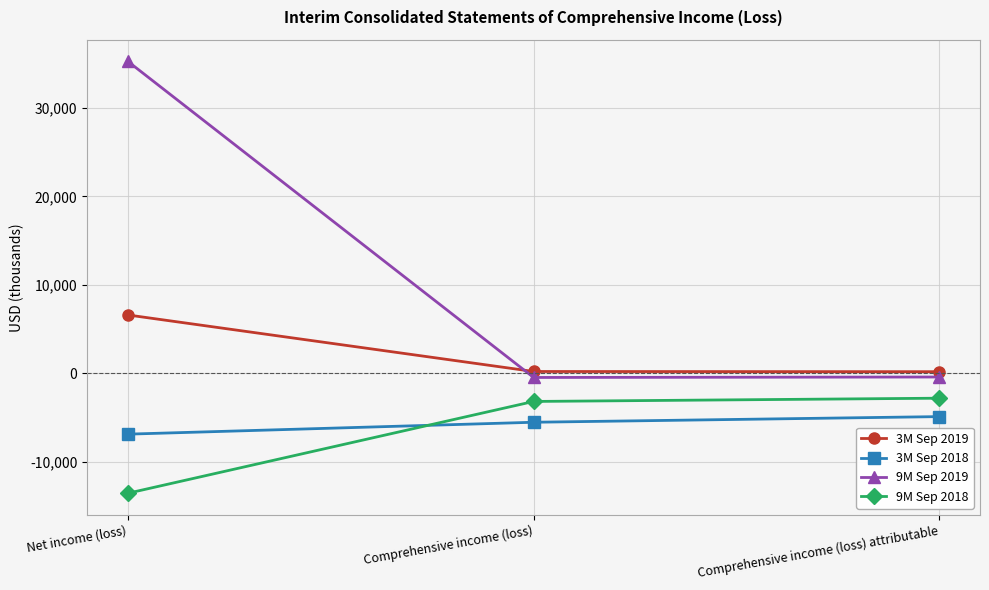

How many lines are shown in the chart?

4